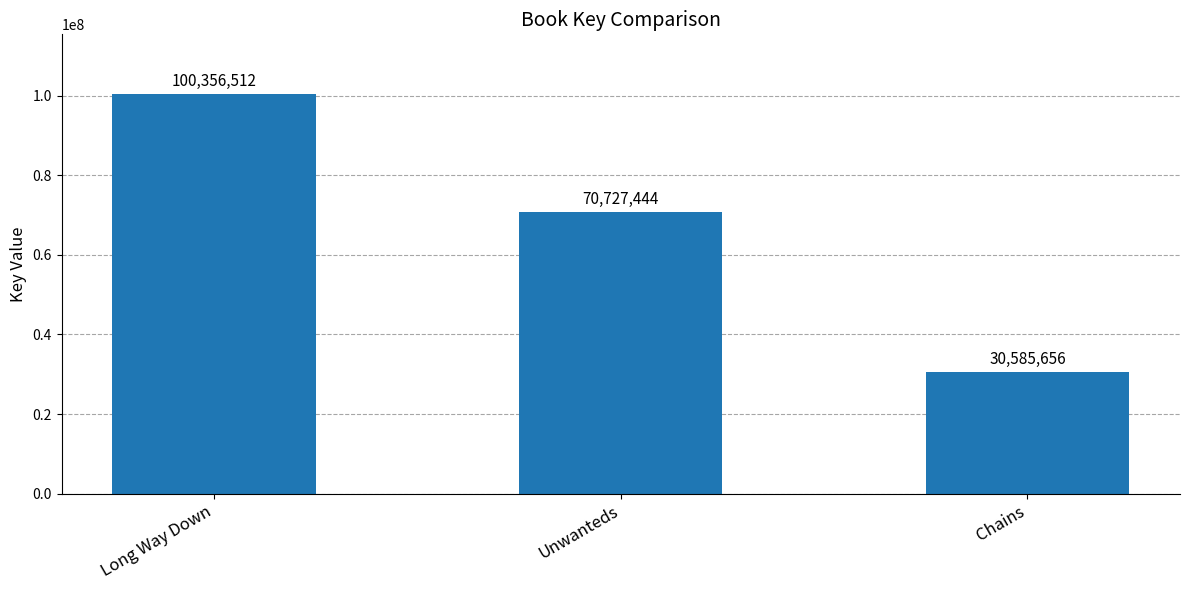

What position from the right is Unwanteds?

2